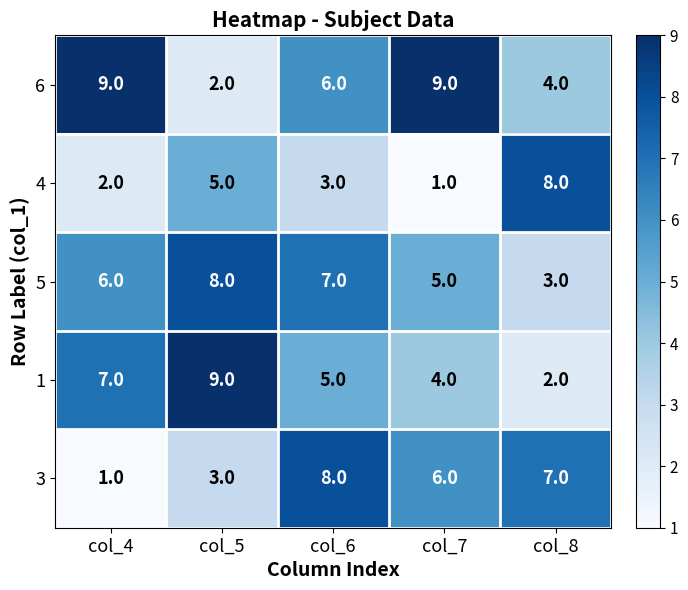

At col_7, list the series in order from largest to smallest.

6, 3, 5, 1, 4